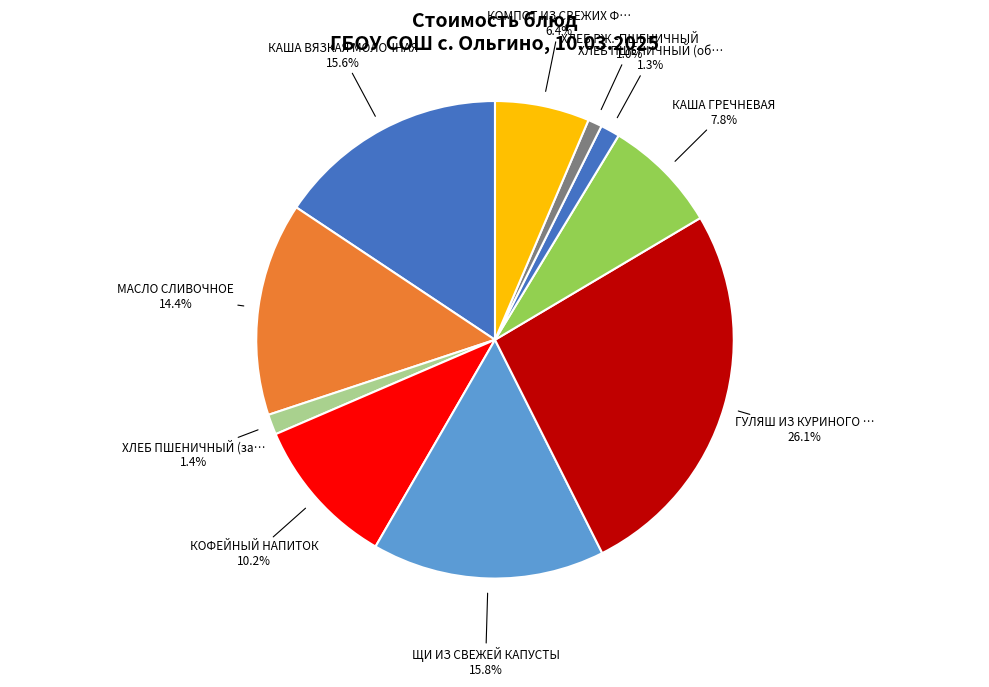

Count the number of slices in the pie.

10